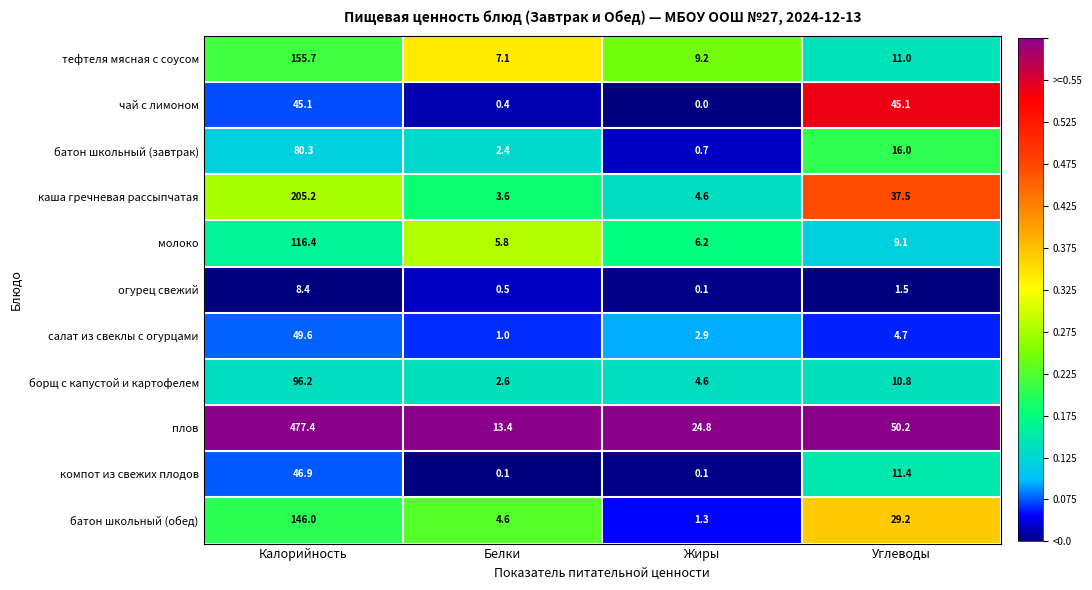

Rank the series at Белки from highest to lowest value.

плов, тефтеля мясная с соусом, молоко, батон школьный (обед), каша гречневая рассыпчатая, борщ с капустой и картофелем, батон школьный (завтрак), салат из свеклы с огурцами, огурец свежий, чай с лимоном, компот из свежих плодов